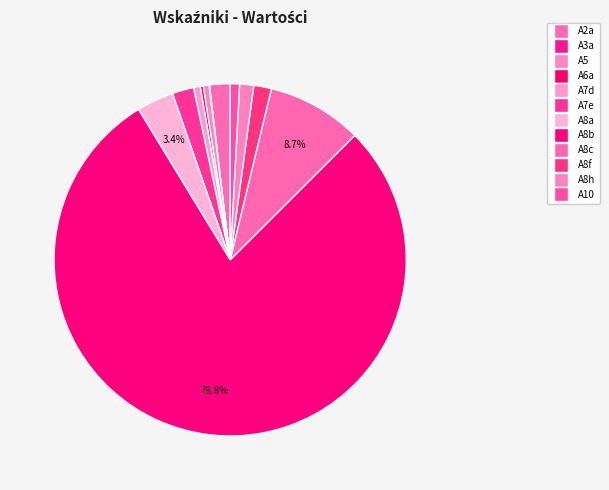

Do A8h and A8f together represent more than half of the pie?

No